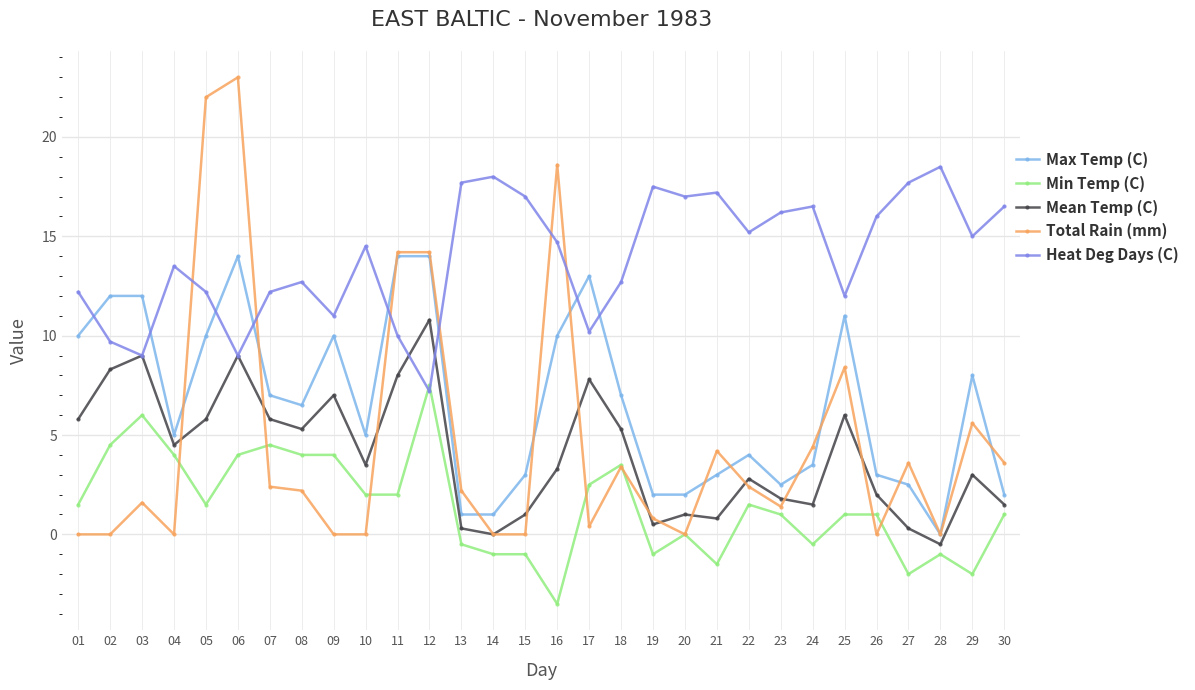

True or false: Heat Deg Days (C) has a value of 5.4 at 16.

False